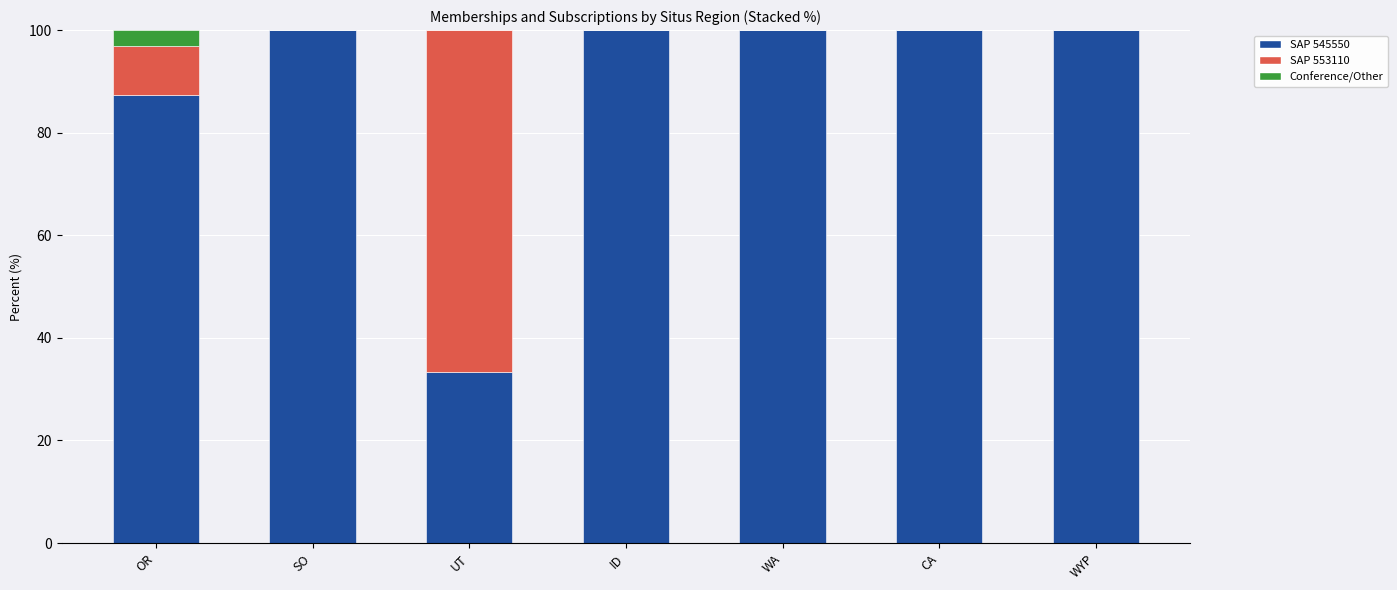

What is the highest value of the SAP 545550 series?

100.0